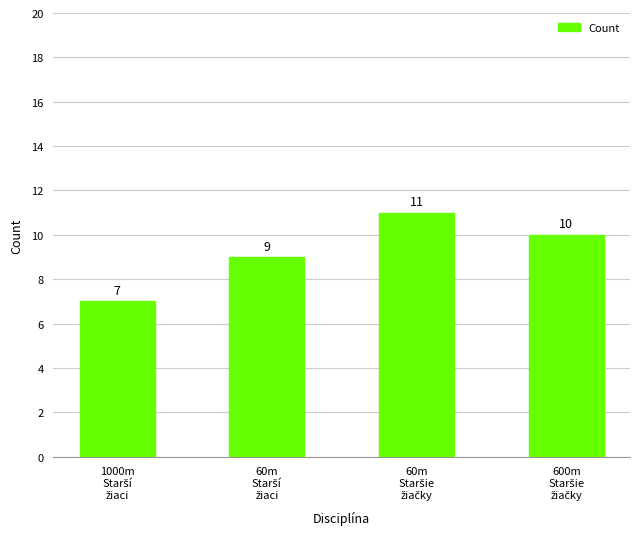

What is the minimum value shown in the chart?

7